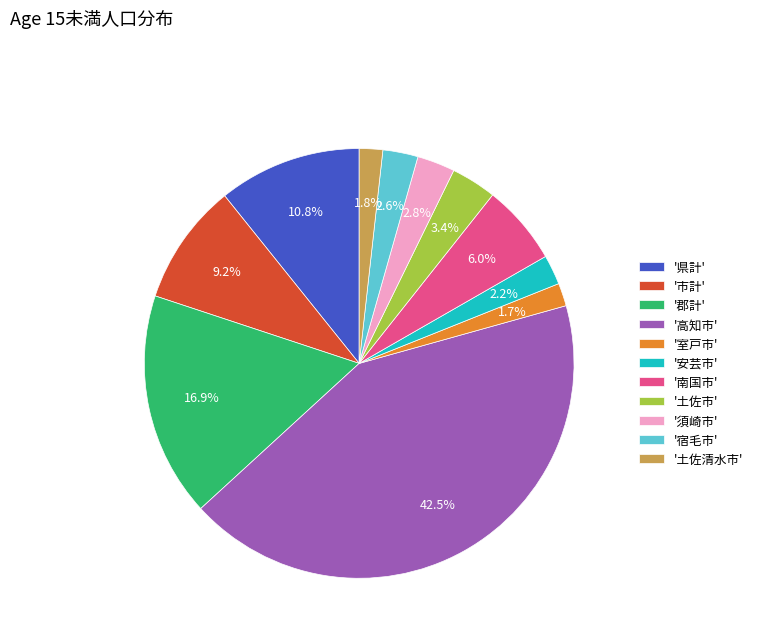

How many segments does this pie chart have?

11